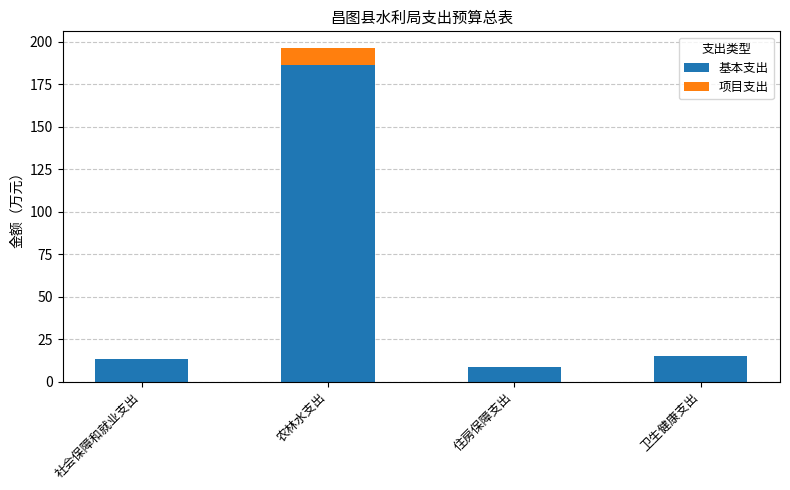

Count the number of data series in this chart.

2